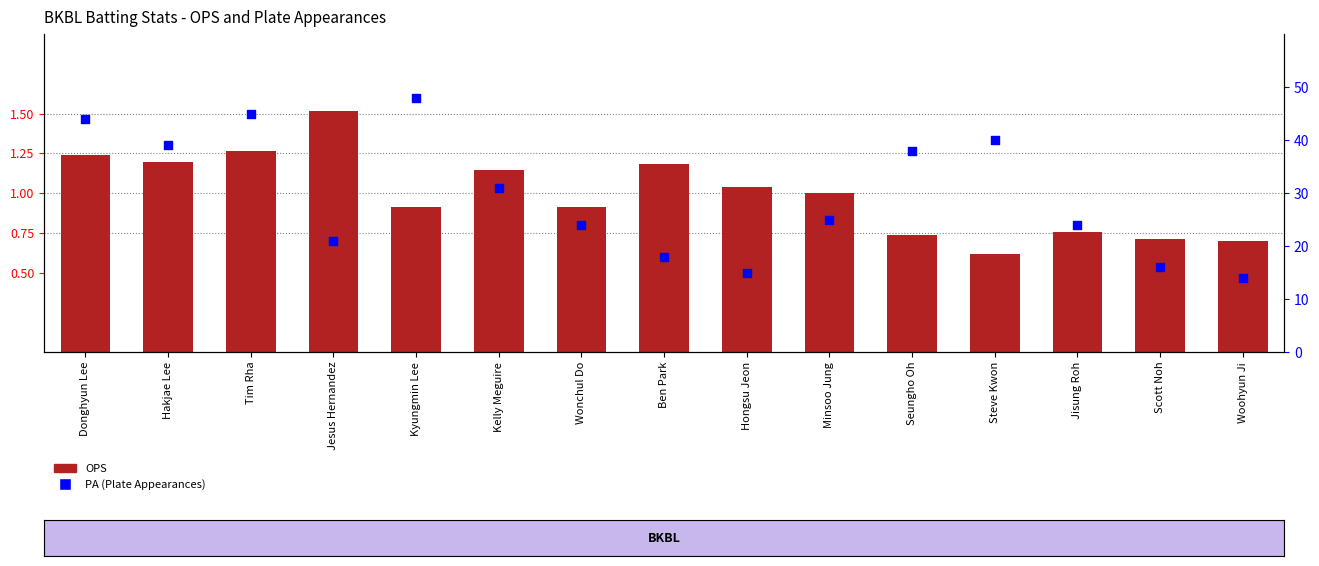

Which series reaches the maximum Y coordinate?

PA (Plate Appearances)